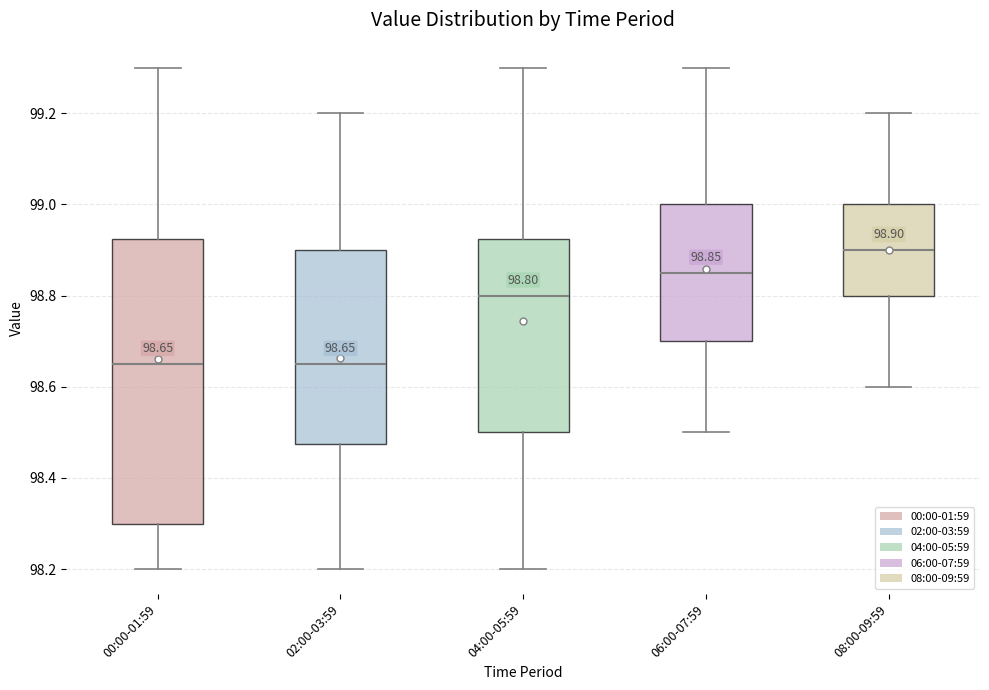

Which box is the tallest, from its lower edge to its upper edge?

00:00-01:59